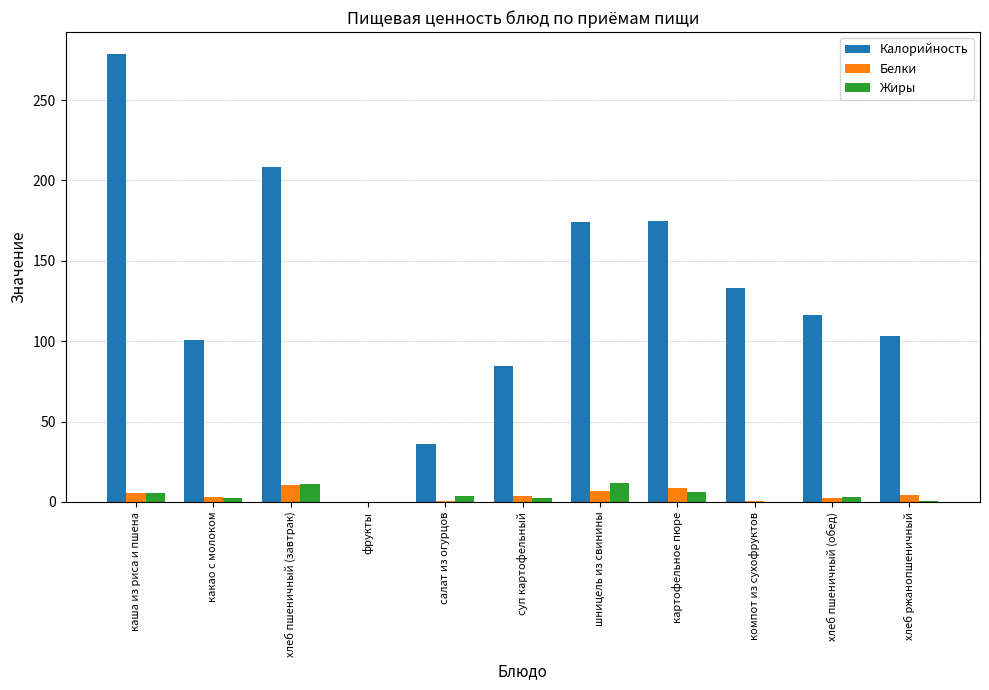

Read the Калорийность value at шницель из свинины.

174.5